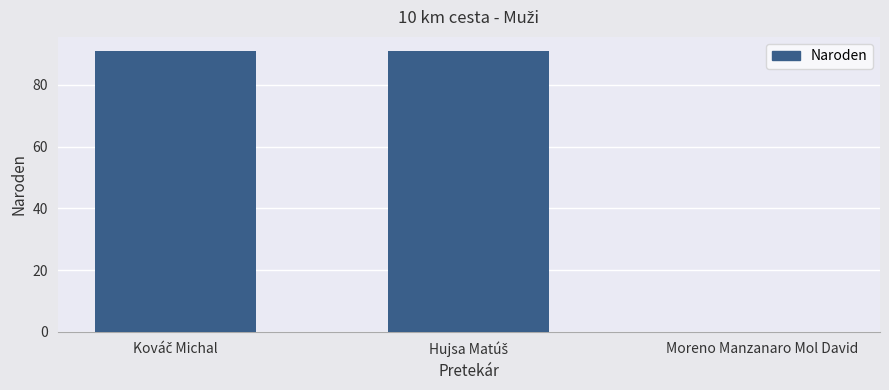

Count the number of categories in the chart.

3